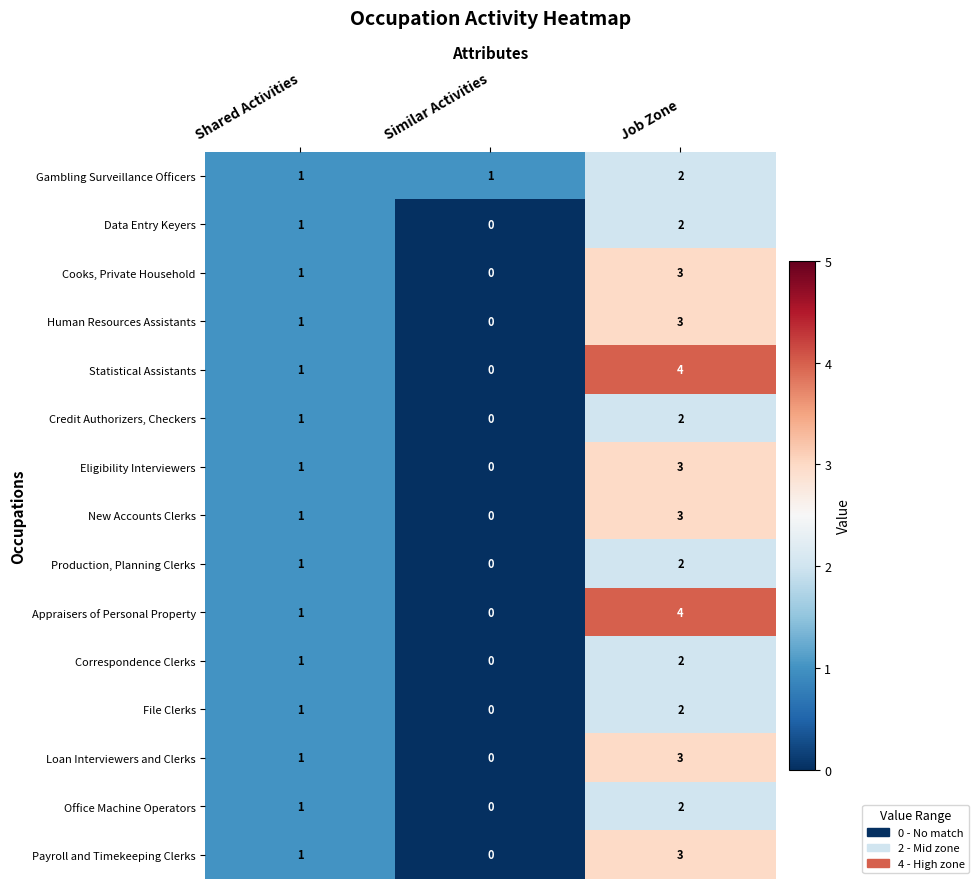

How many distinct data groups are displayed?

15